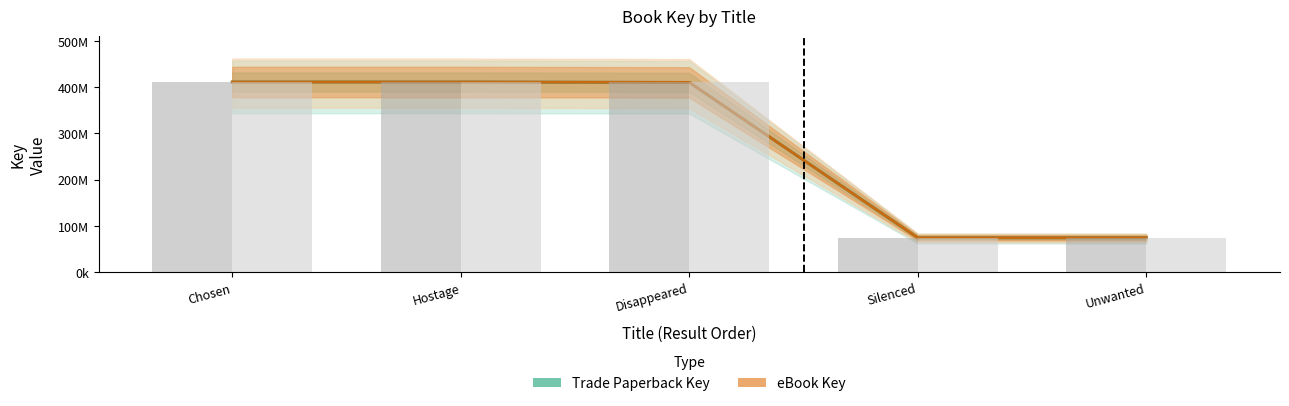

Count the number of categories in the chart.

5